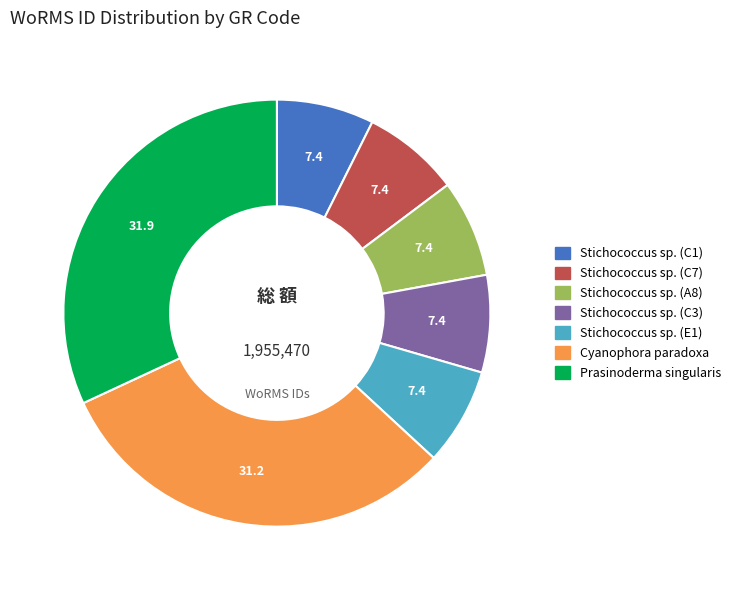

Is there a majority slice in this chart?

No